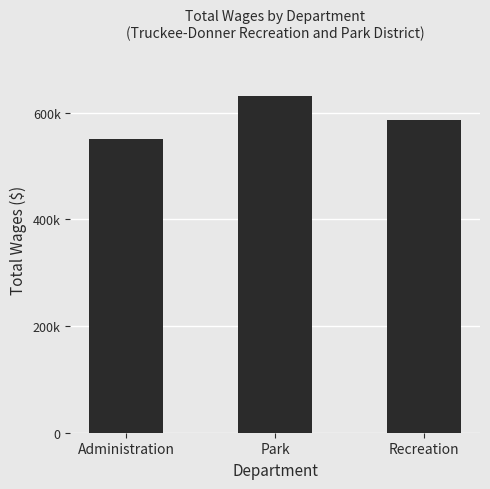

Between Recreation and Park, which is larger?

Park